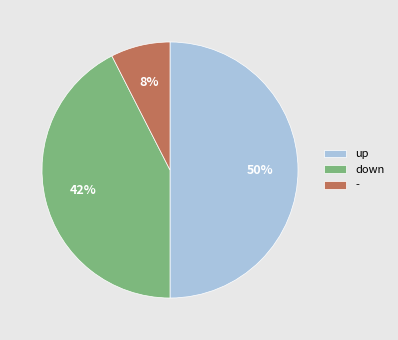

Do - and up together represent more than half of the pie?

Yes